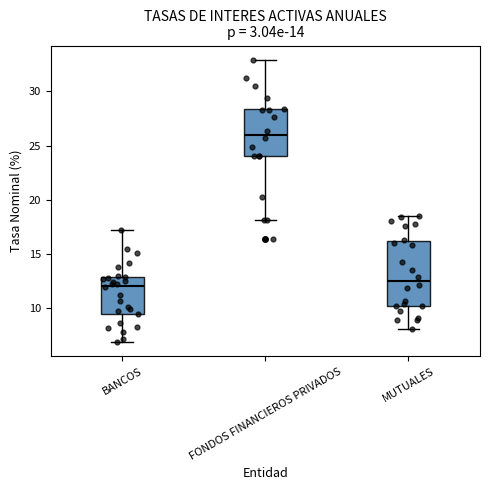

Comparing the boxes themselves (not the whiskers), which one is the tallest?

MUTUALES